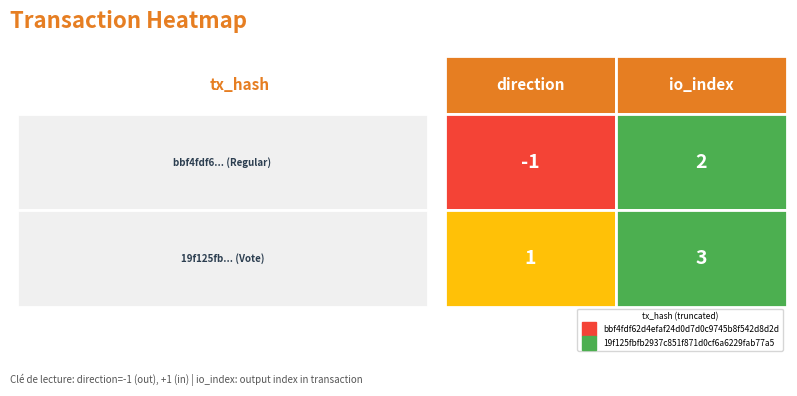

At how many categories does at least one series exceed 0?

2